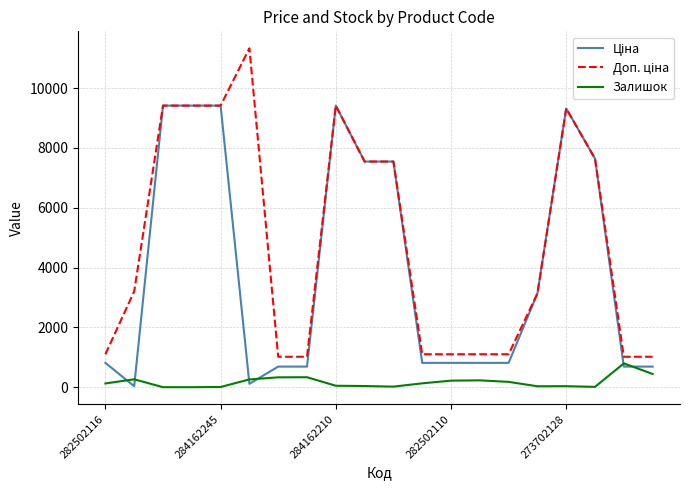

What is the greatest value displayed?

11334.0